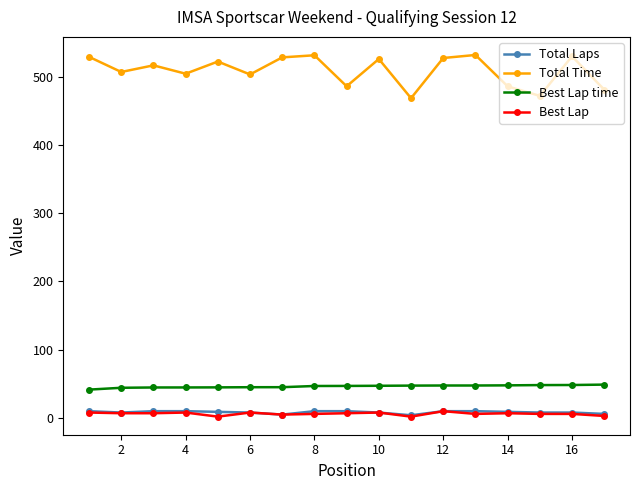

True or false: Best Lap and Best Lap time cross at least once.

False